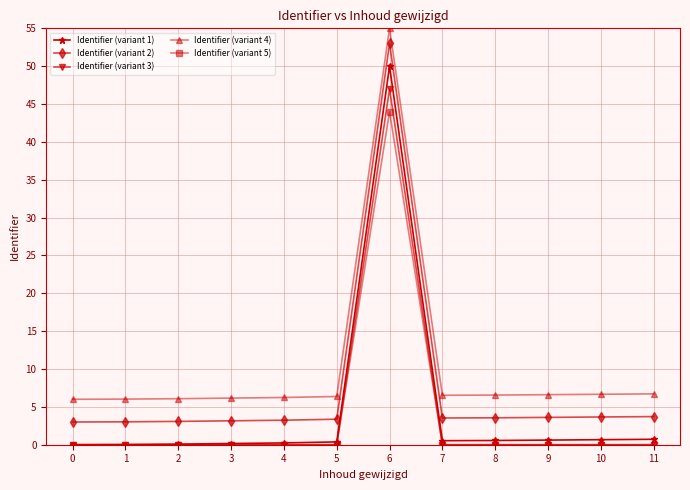

What is the greatest value displayed?

55.0